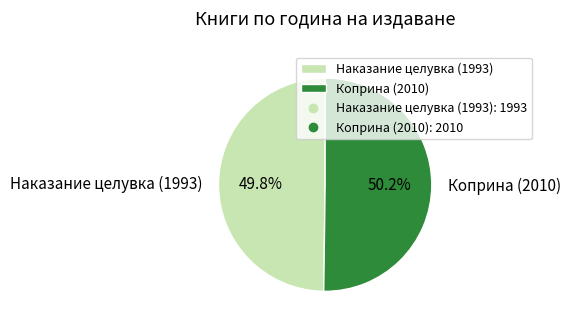

What is the total percentage of Наказание целувка (1993) and Коприна (2010)?

100.0%